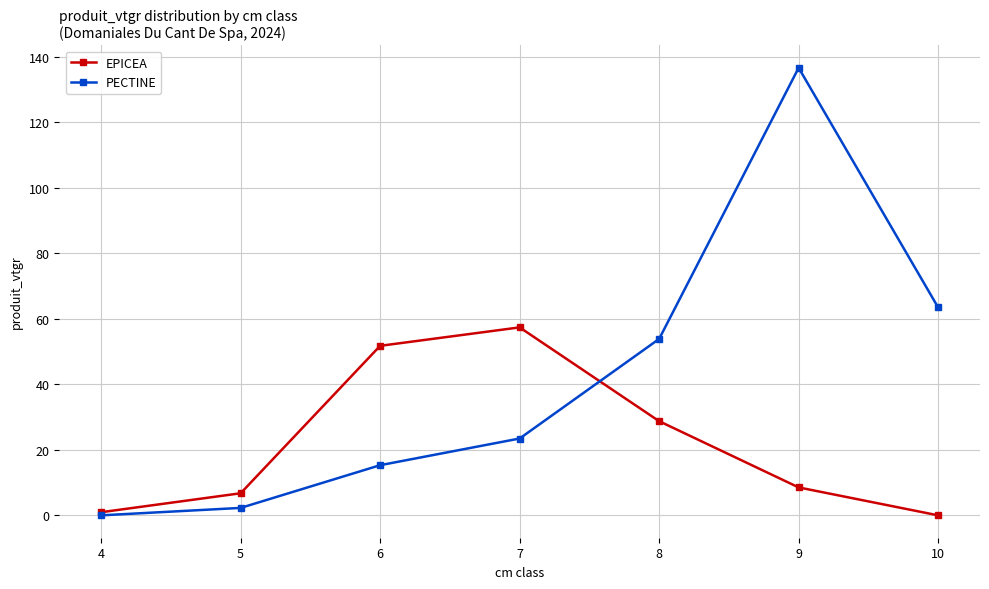

The value of EPICEA at 7 is 98.7. True or false?

False